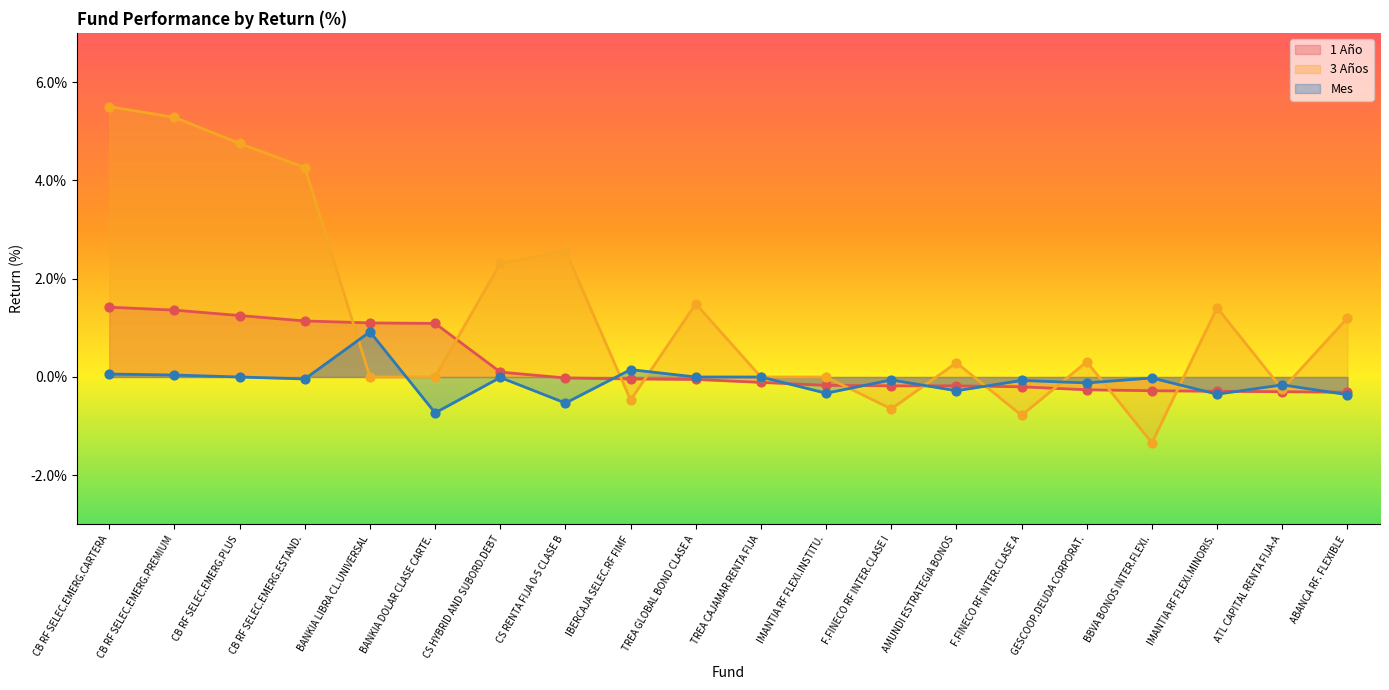

Is the value of 3 Años at BANKIA DOLAR CLASE CARTE. greater than the value of 1 Año at TREA GLOBAL BOND CLASE A?

Yes